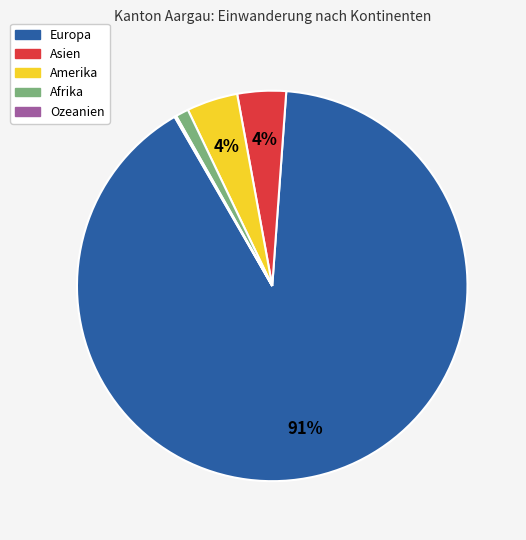

Is Europa the majority of the pie?

Yes